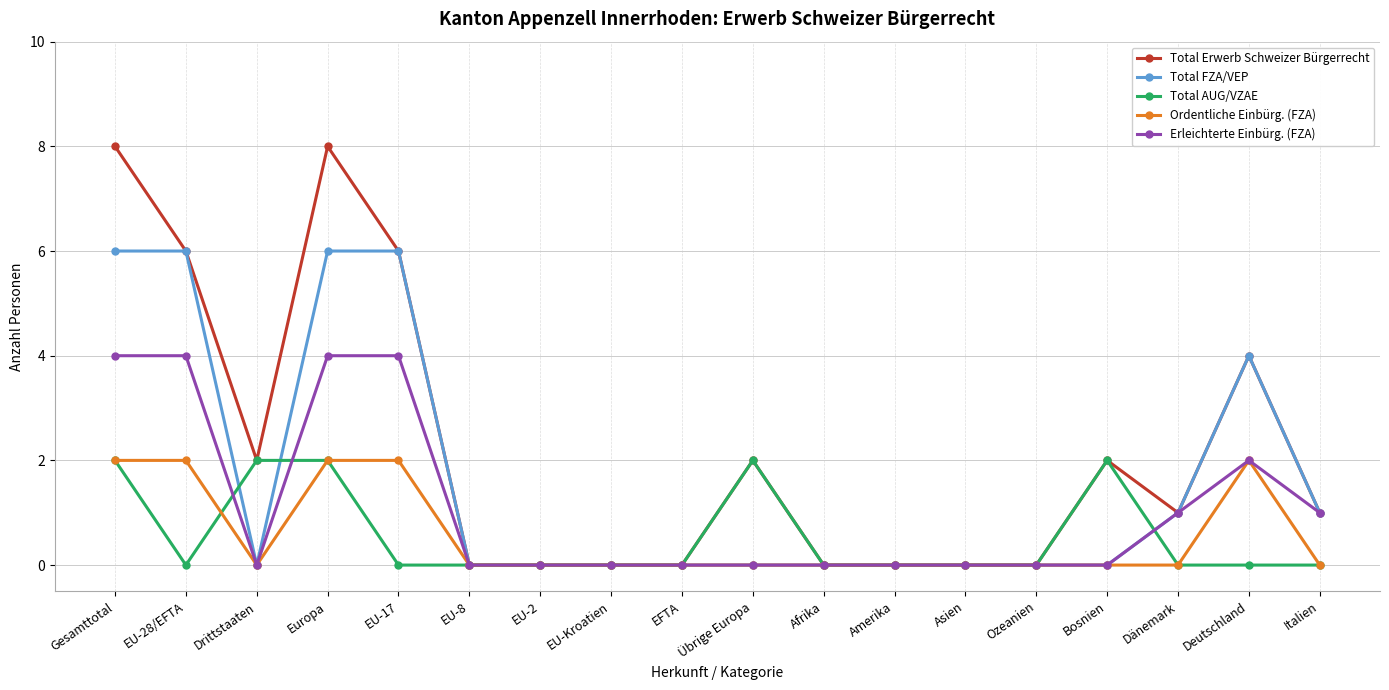

At which category does Total Erwerb Schweizer Bürgerrecht reach its first local valley?

Drittstaaten